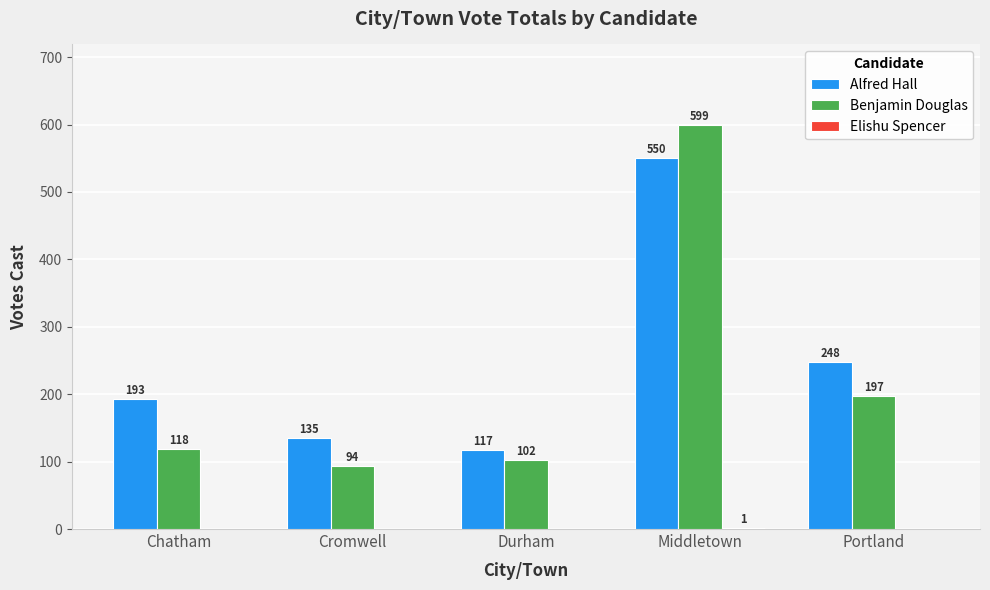

At which label is Benjamin Douglas closest to 346?

Portland